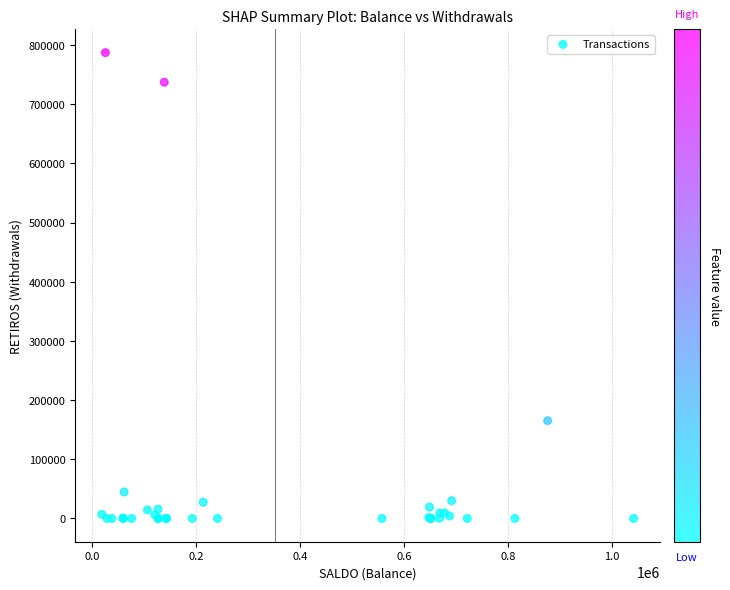

What Y value in the scatter plot is closest to 393527?

165195.1